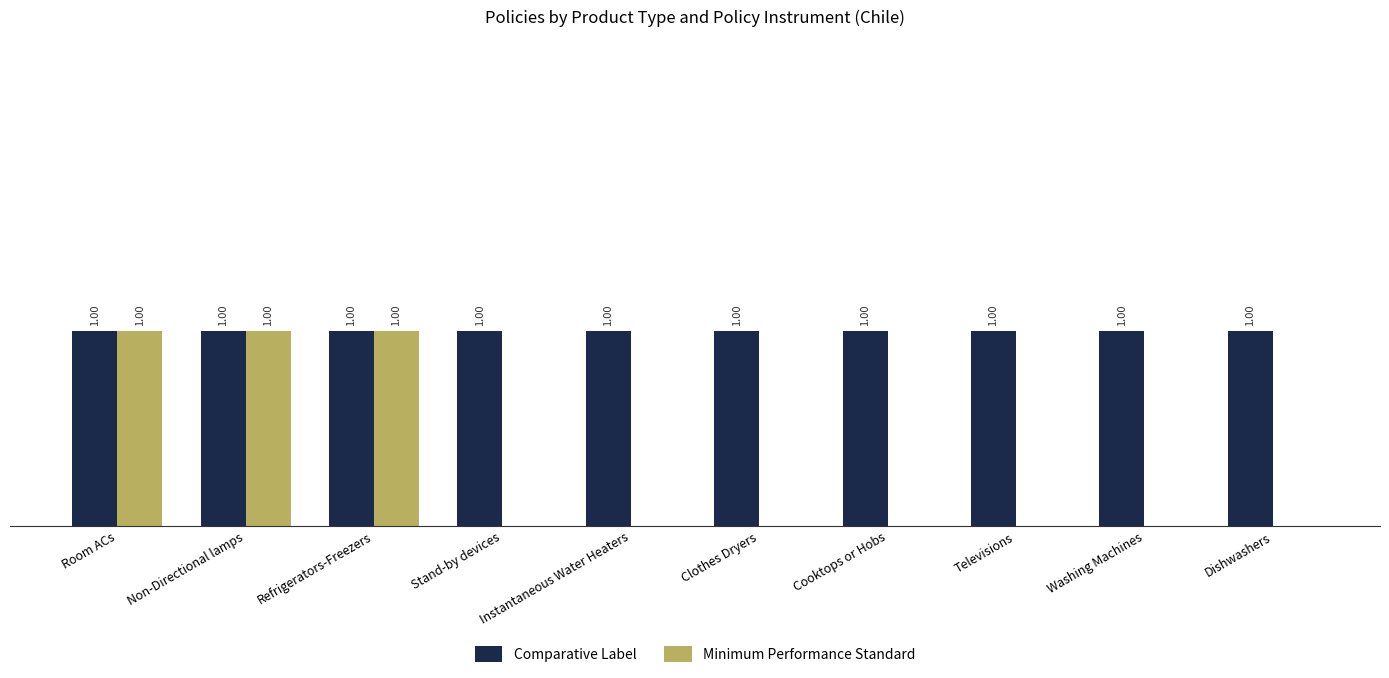

Between Room ACs and Stand-by devices, which series saw the biggest shift?

Minimum Performance Standard